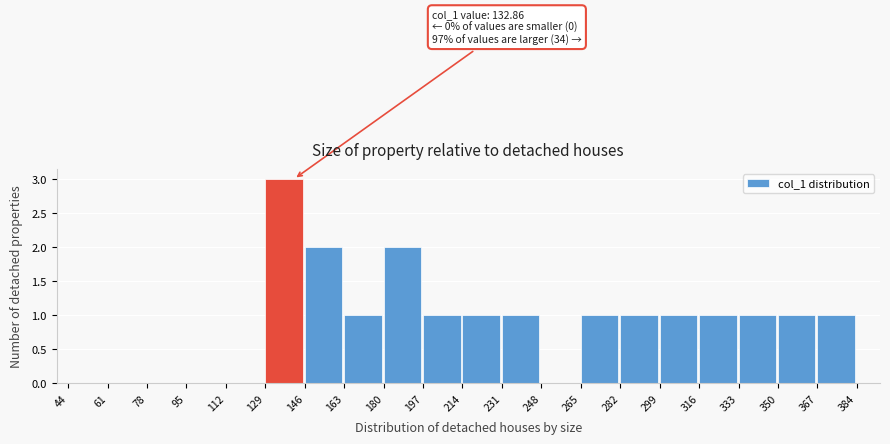

Which range on the x-axis has the tallest bar?

129 to 146